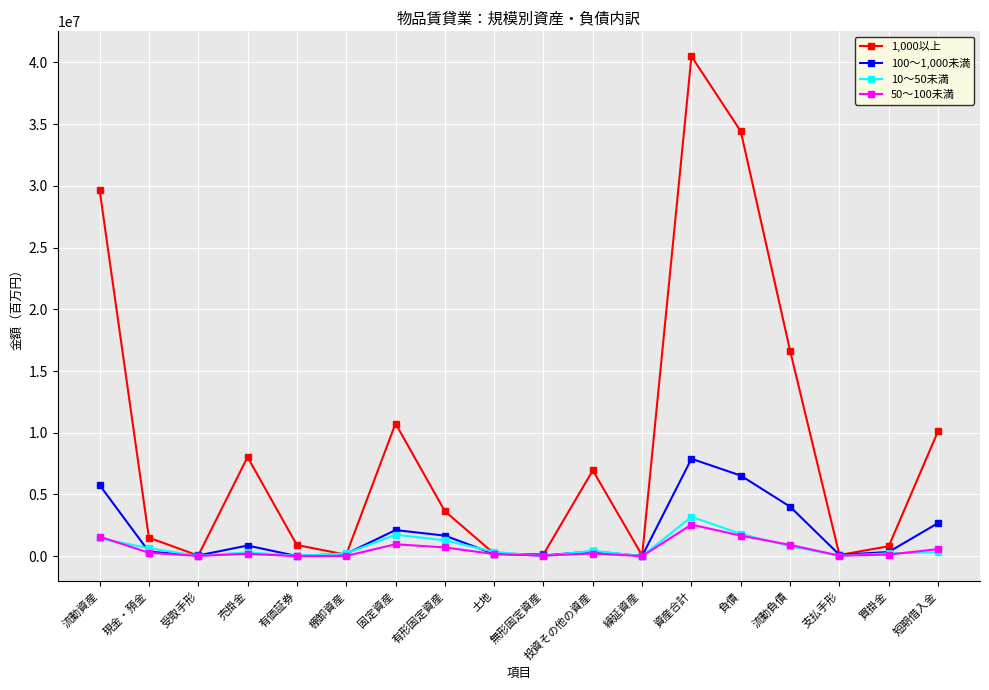

What is the maximum value shown in the chart?

40497655